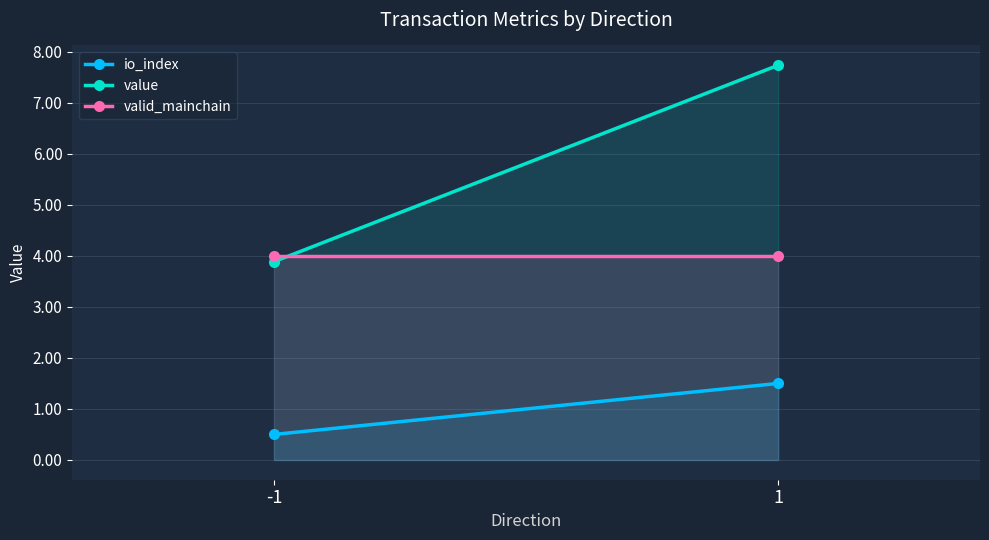

Which series changed the most between -1 and 1?

value